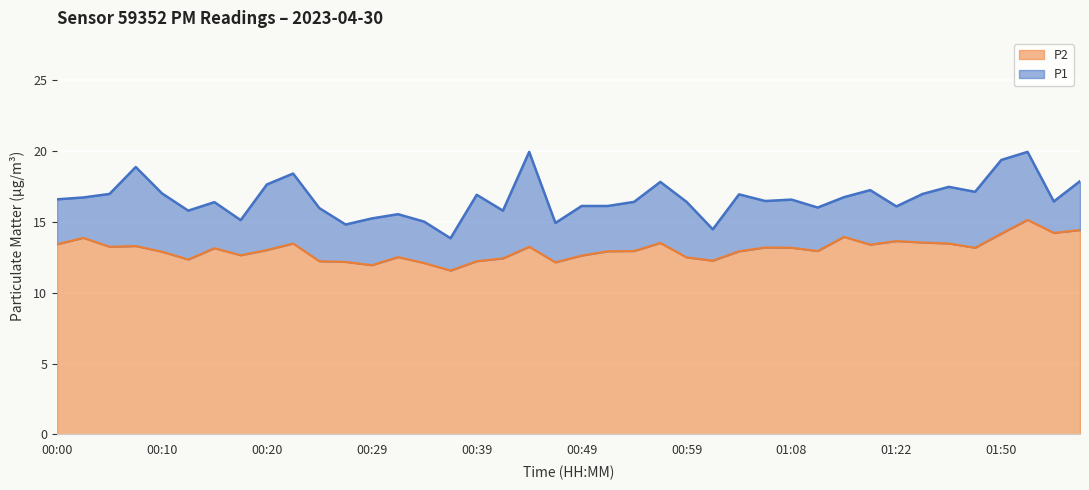

What is the average value of the P2 series?

13.1